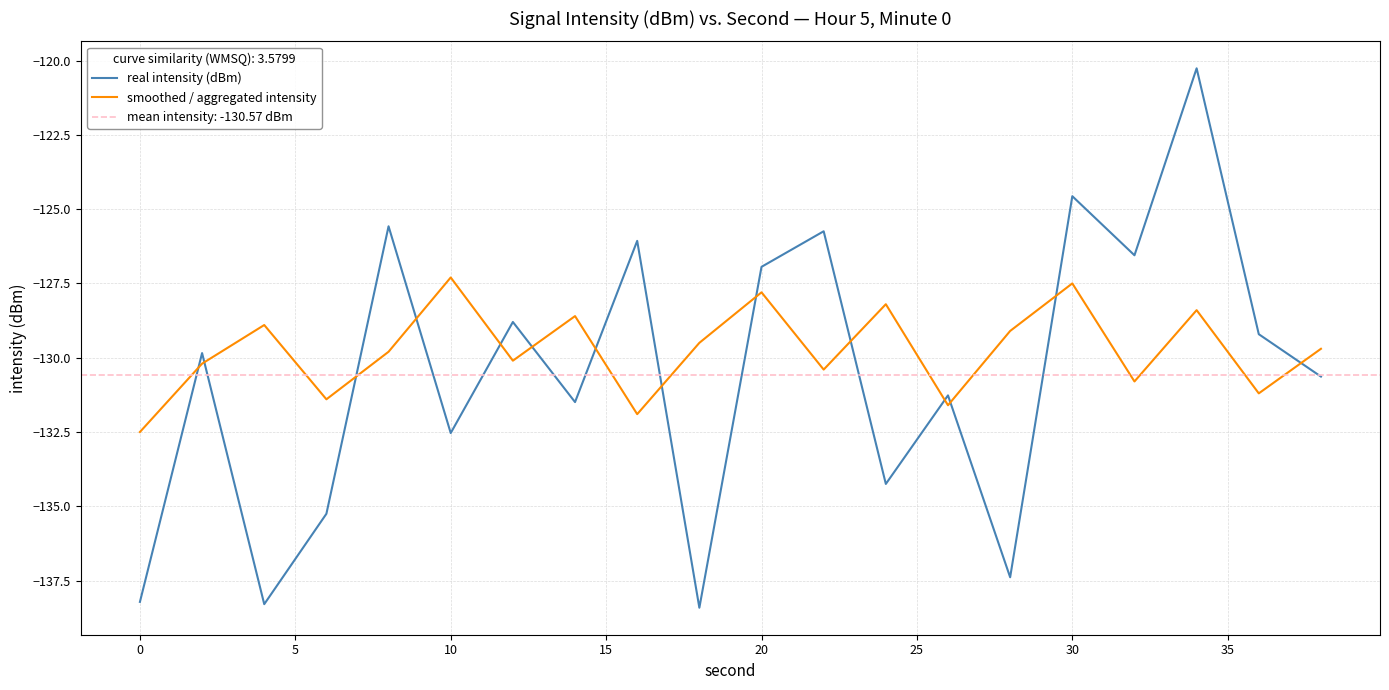

Is this an area chart (filled region under the line)?

No